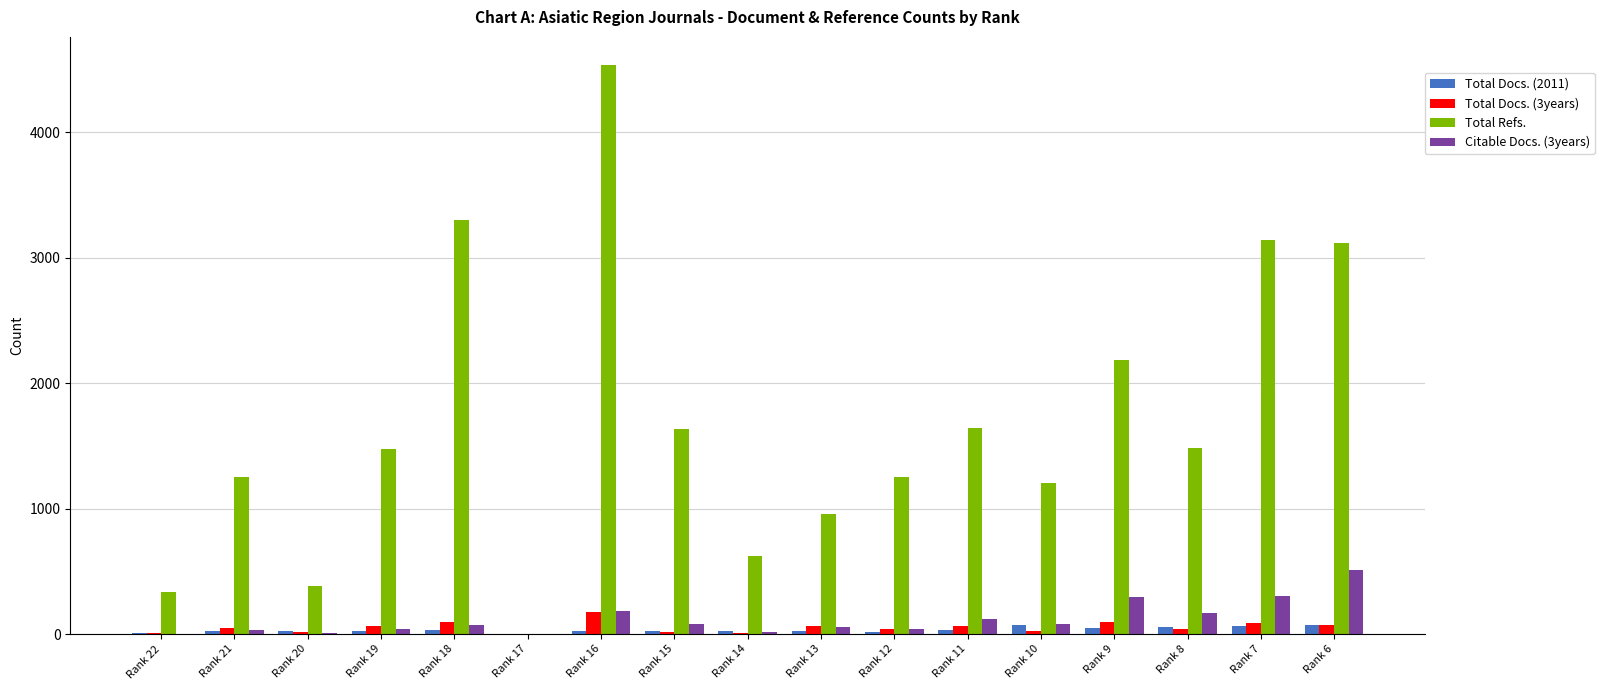

Between Rank 17 and Rank 9, which series saw the biggest shift?

Total Refs.